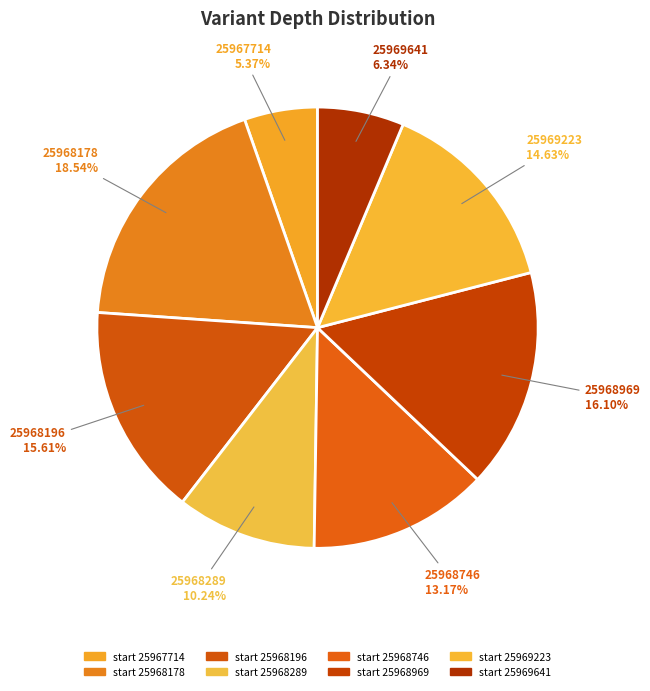

Which slice is the largest?

25968178